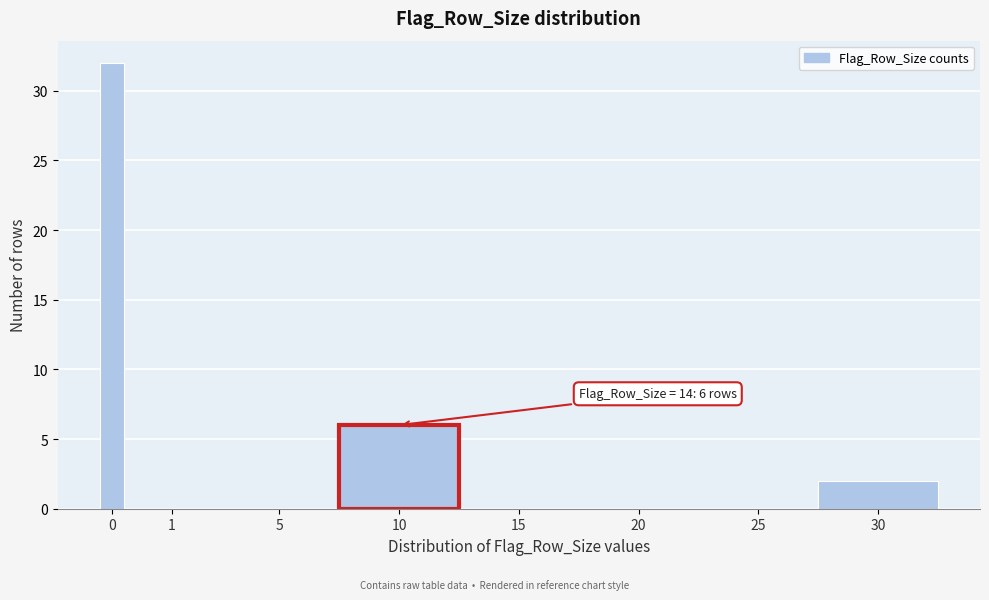

Reading right to left, extract all data points from this chart.

30=2	25=0	20=0	15=0	10=6	5=0	1=0	0=32